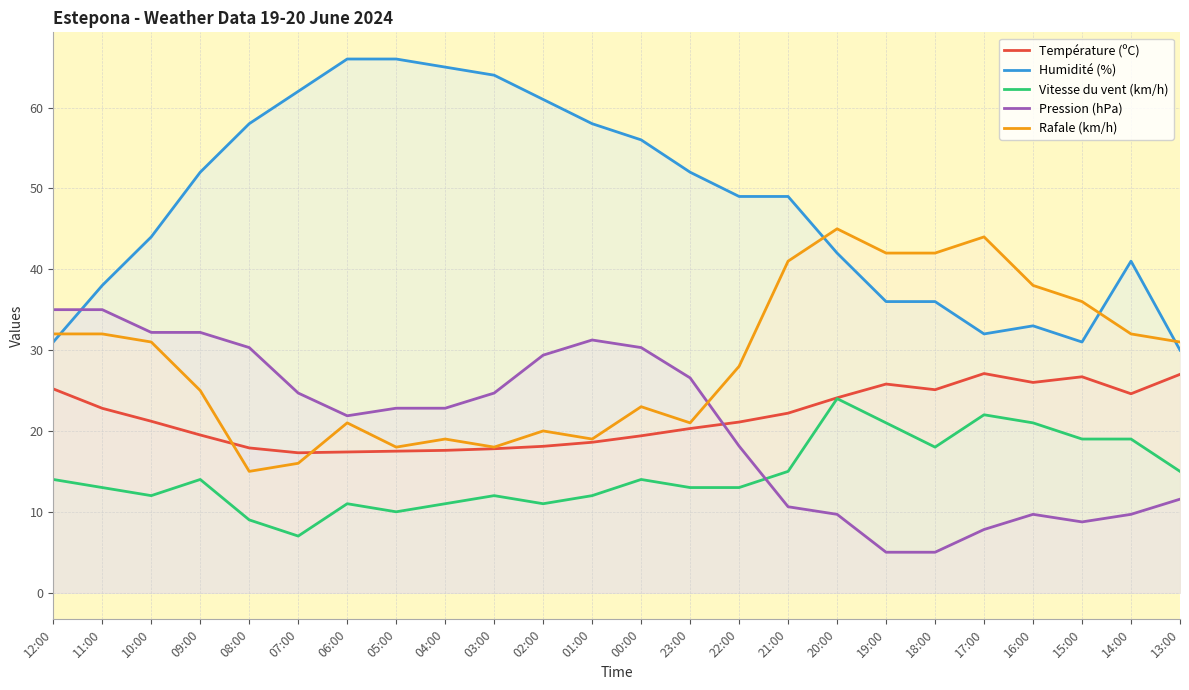

What is the difference between the second highest and second lowest values in the Vitesse du vent (km/h) series?

13.0